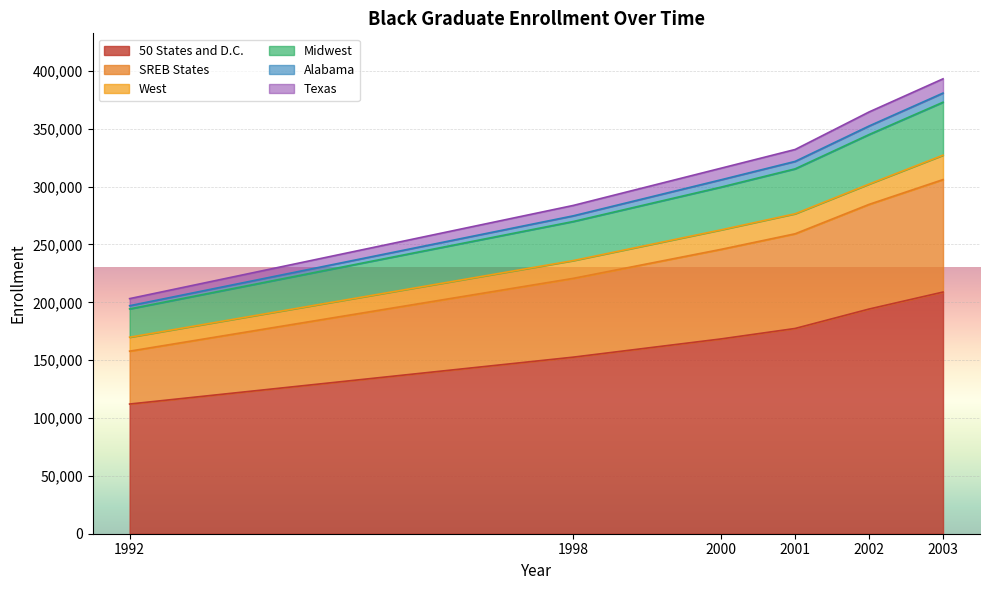

What is the difference between the second highest and second lowest values in the Texas series?

3149